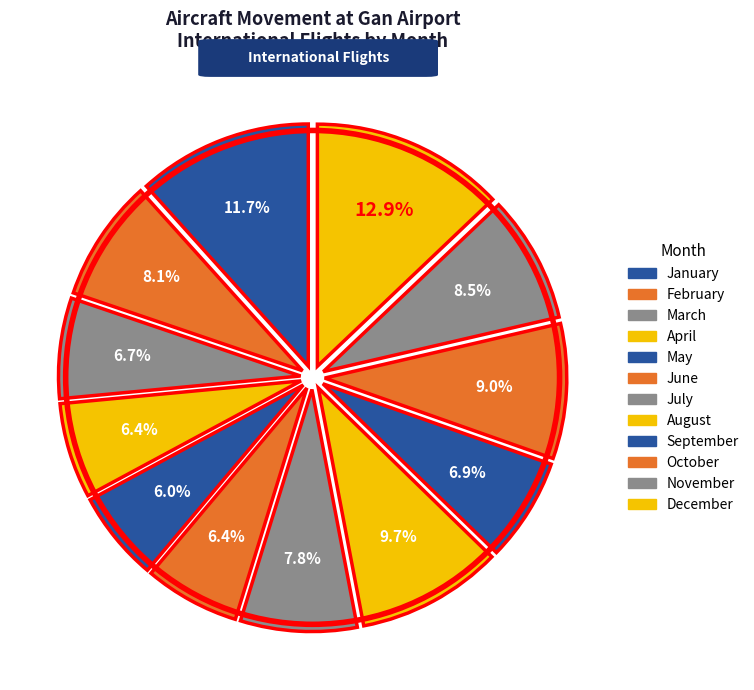

True or false: January accounts for 12% of the total.

True